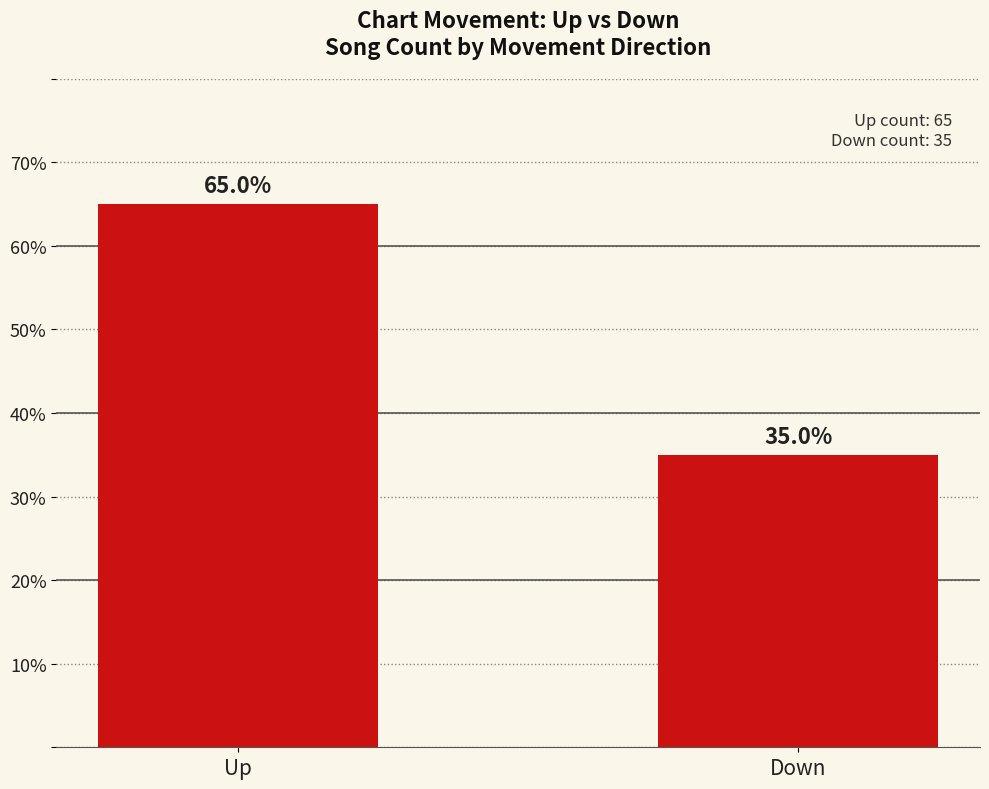

True or false: the data shows 104 at Up.

False